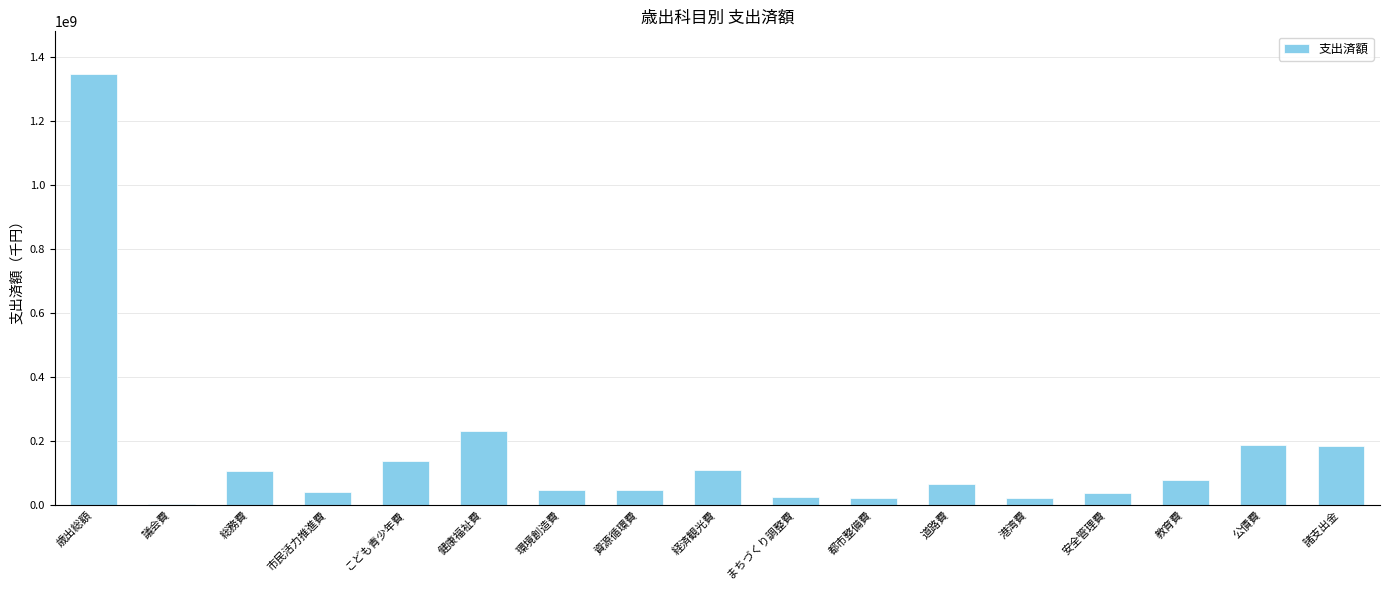

Which category has the highest value across all series?

歳出総額